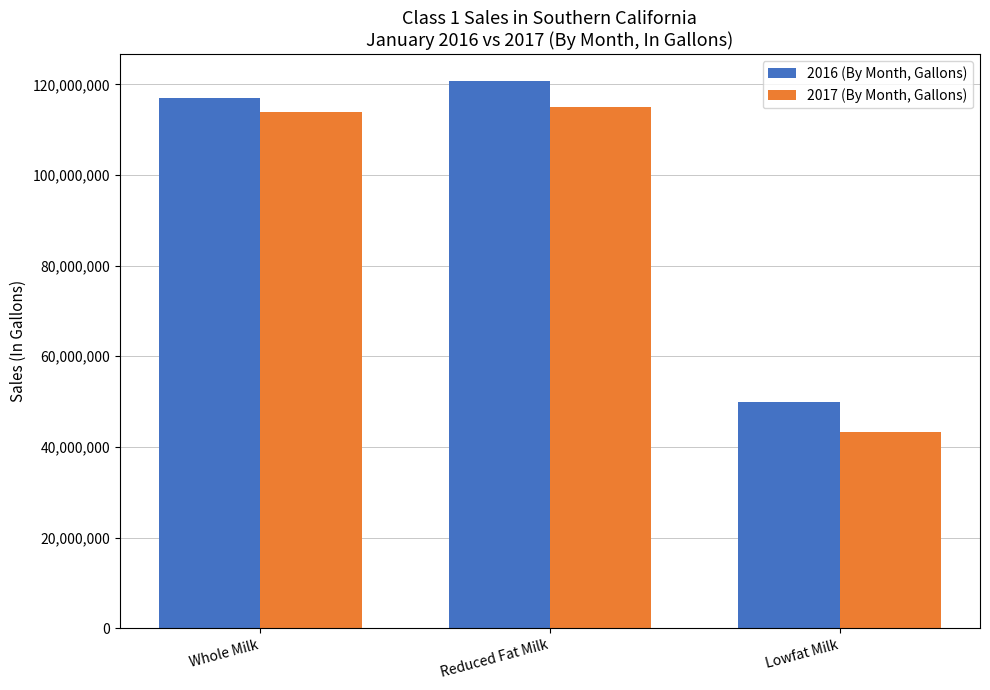

The value of 2016 (By Month, Gallons) at Whole Milk is 117010072. True or false?

True